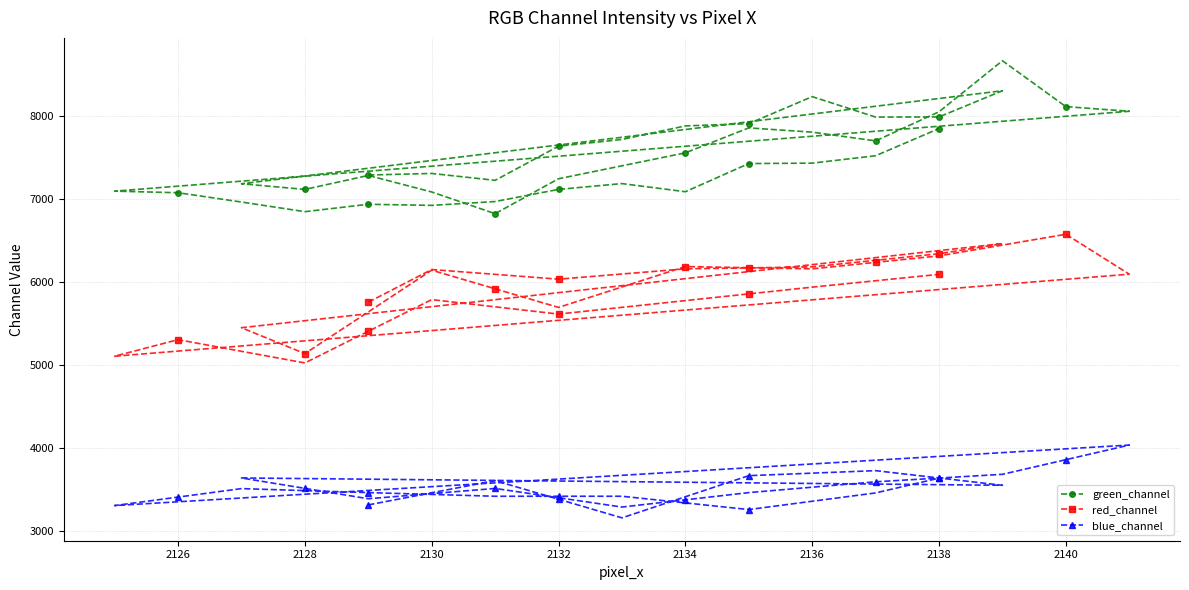

How many series are shown in this chart?

3